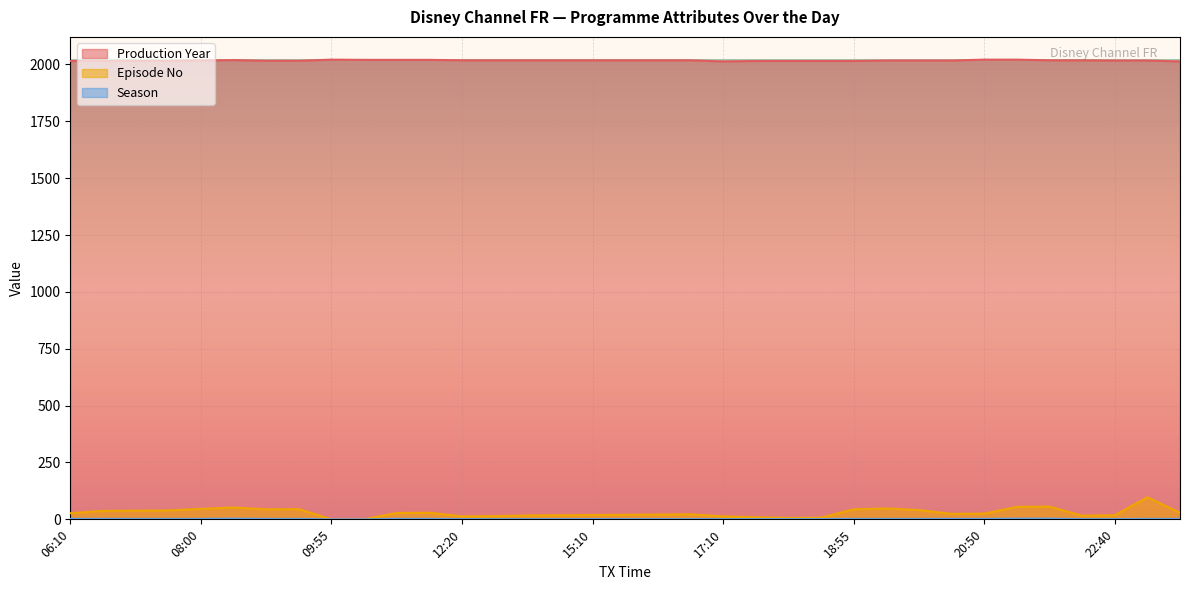

At 22:40, list the series in order from largest to smallest.

Production Year, Episode No, Season